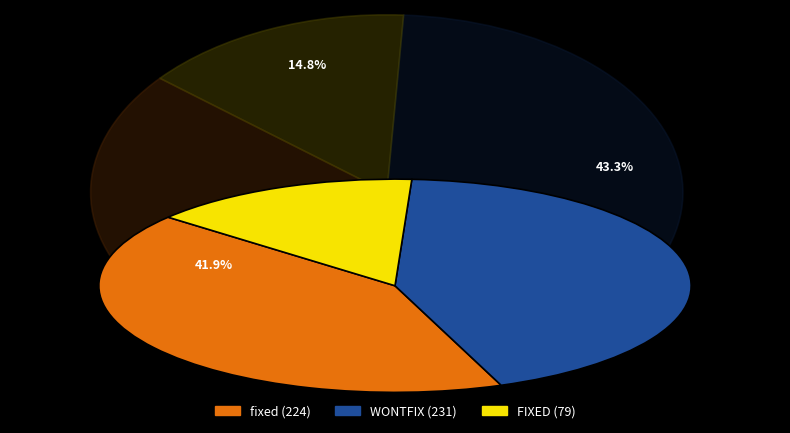

Is FIXED the majority of the pie?

No